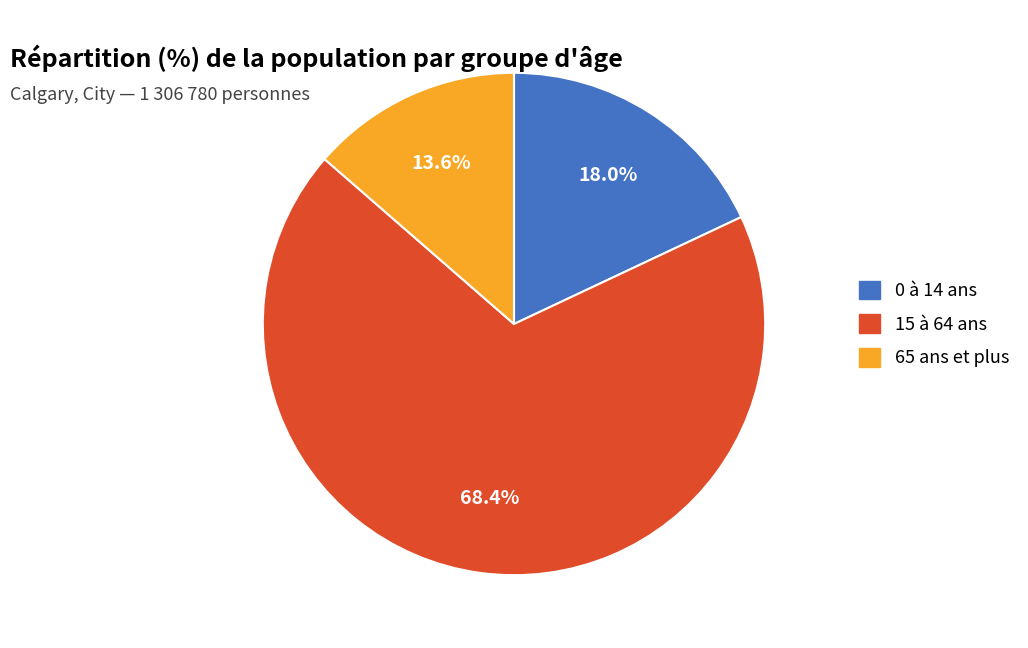

Does any single category account for the majority?

Yes